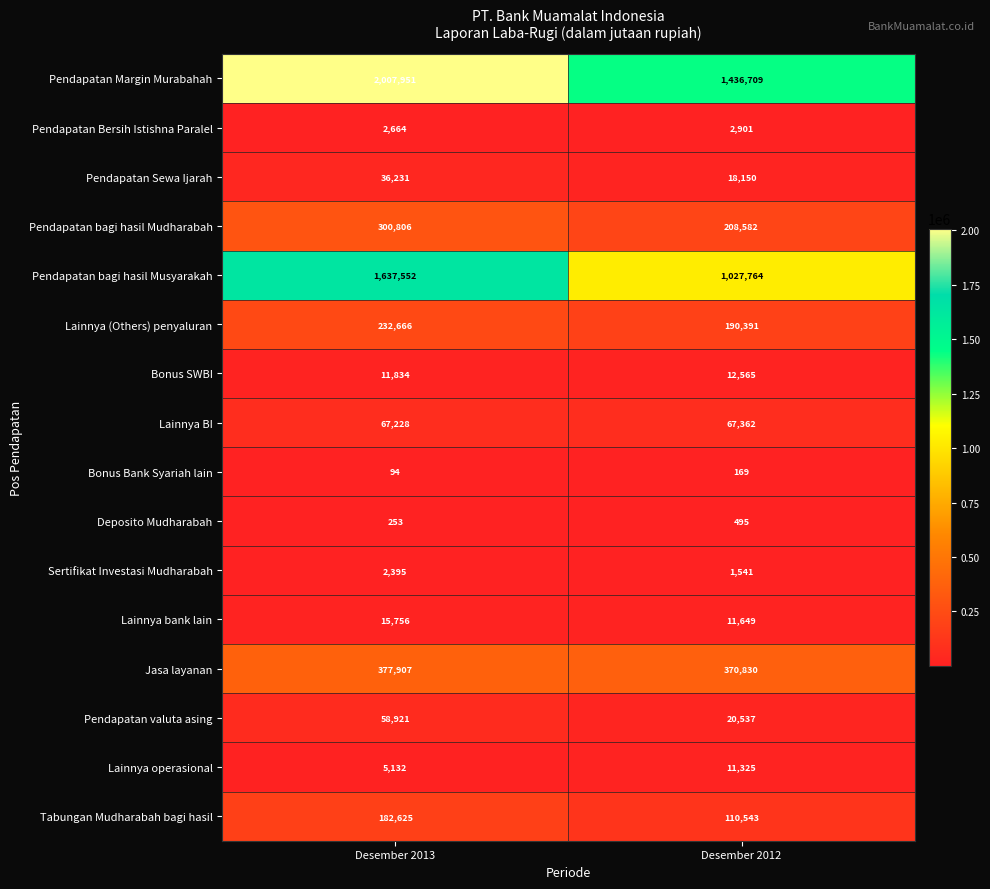

What is the average value of the Lainnya BI series?

67295